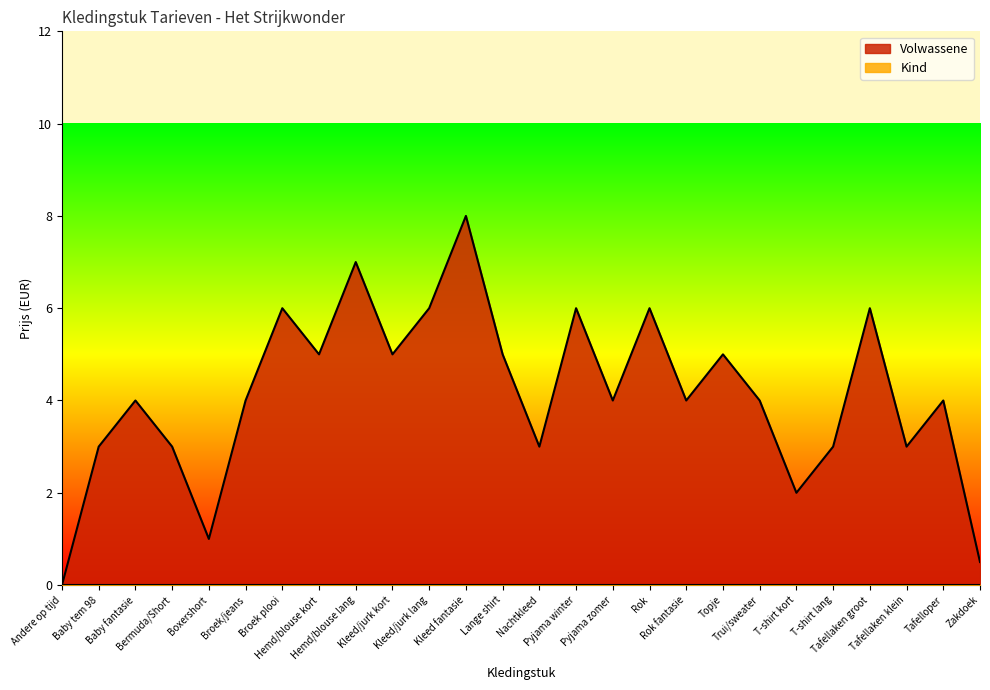

True or false: the data has more than 2 interior local peaks.

True